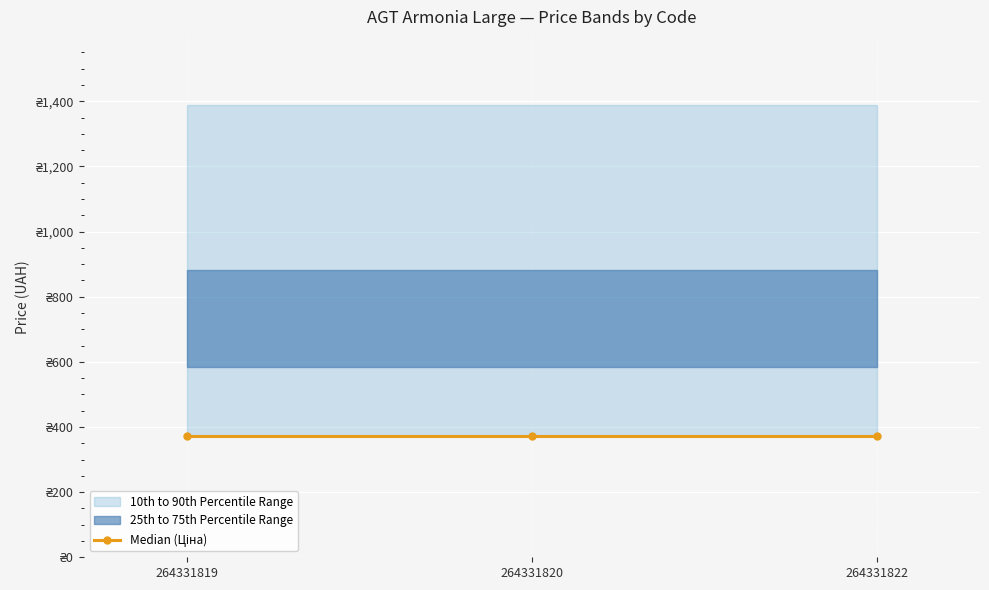

What is the difference between the highest and lowest values at 264331822?

1018.1